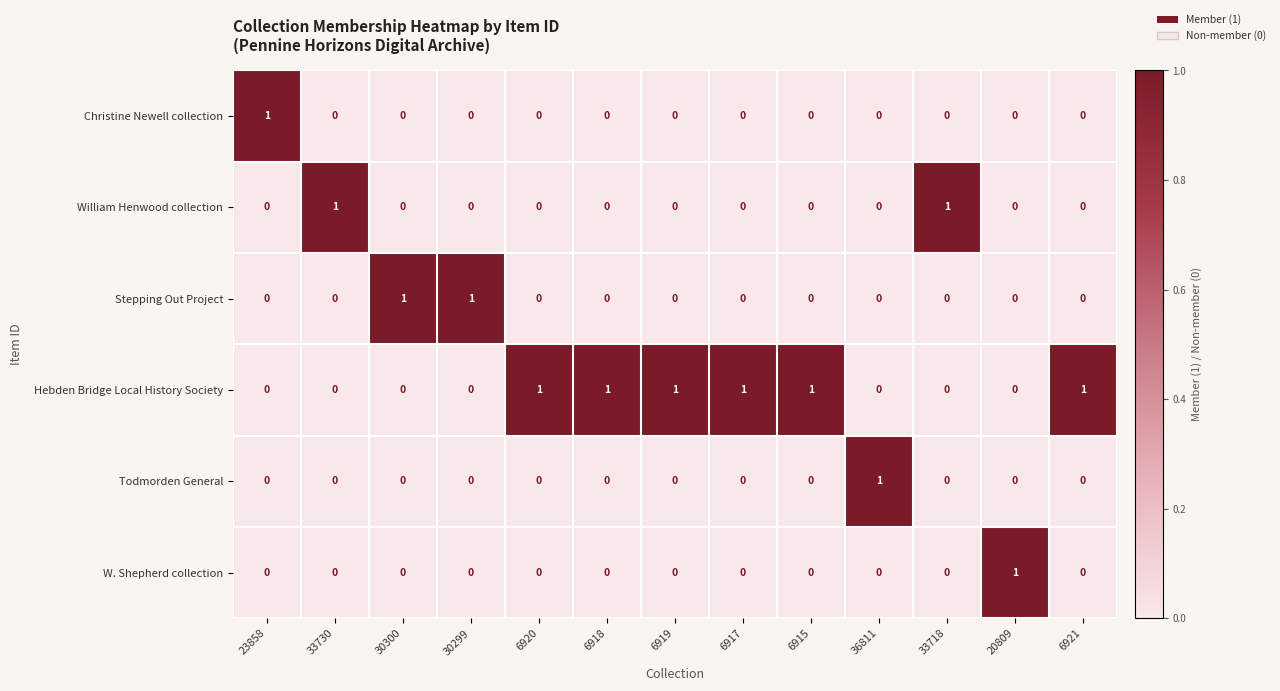

True or false: Christine Newell collection has a value of 0 at 6918.

True